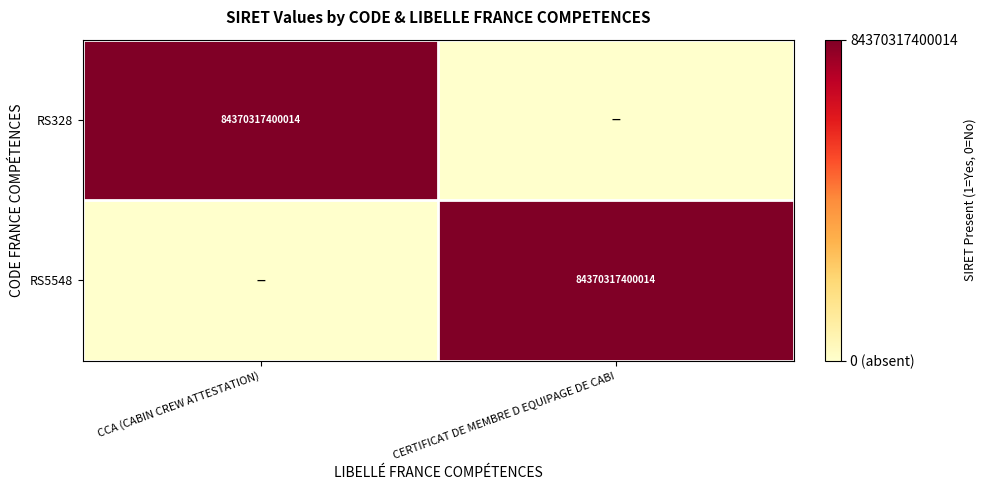

Is it true that RS328 equals 84370317400014 at CCA (CABIN CREW ATTESTATION)?

True